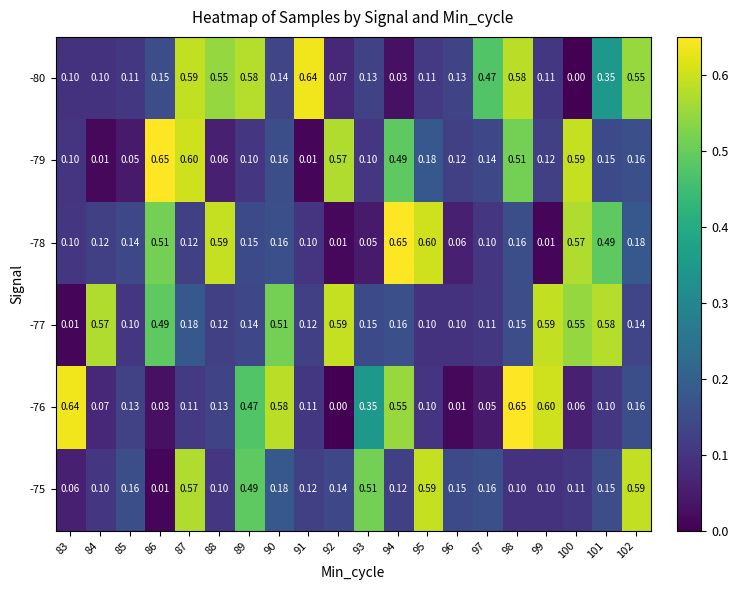

At which category is the sum across all series the highest?

87